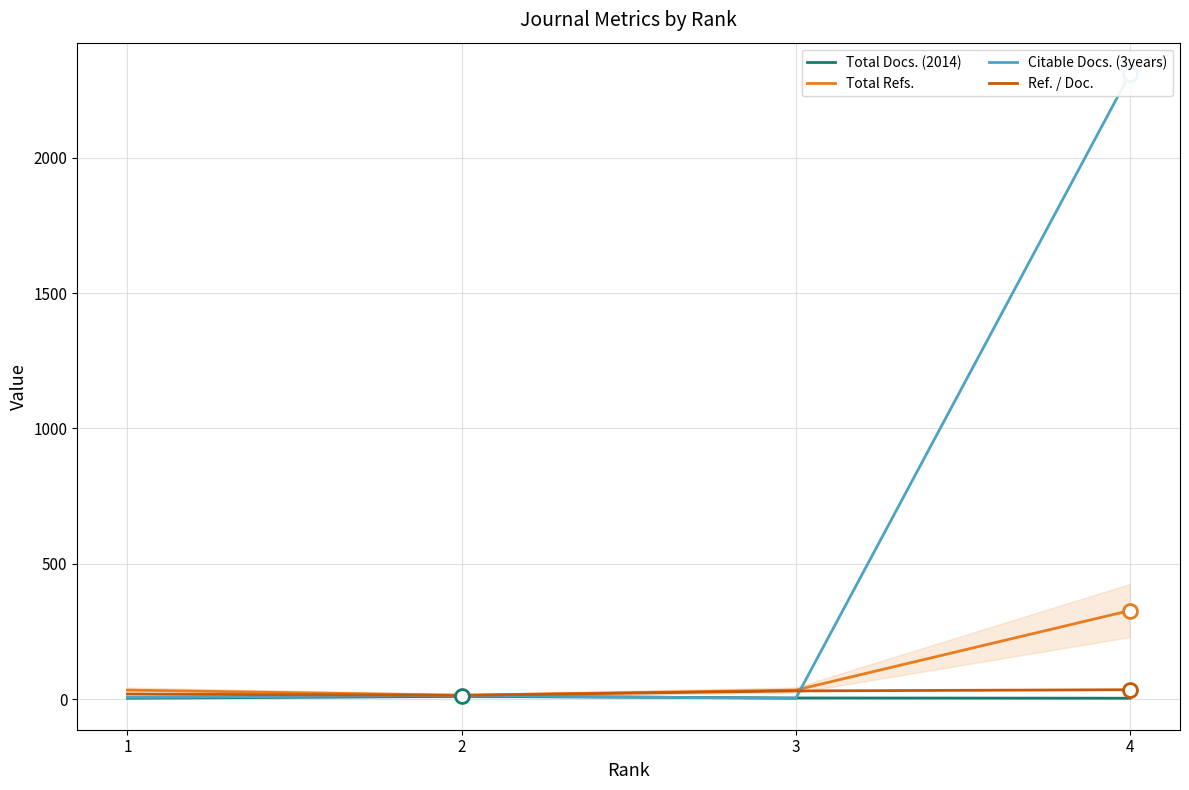

What is the maximum value for Citable Docs. (3years)?

2310.0